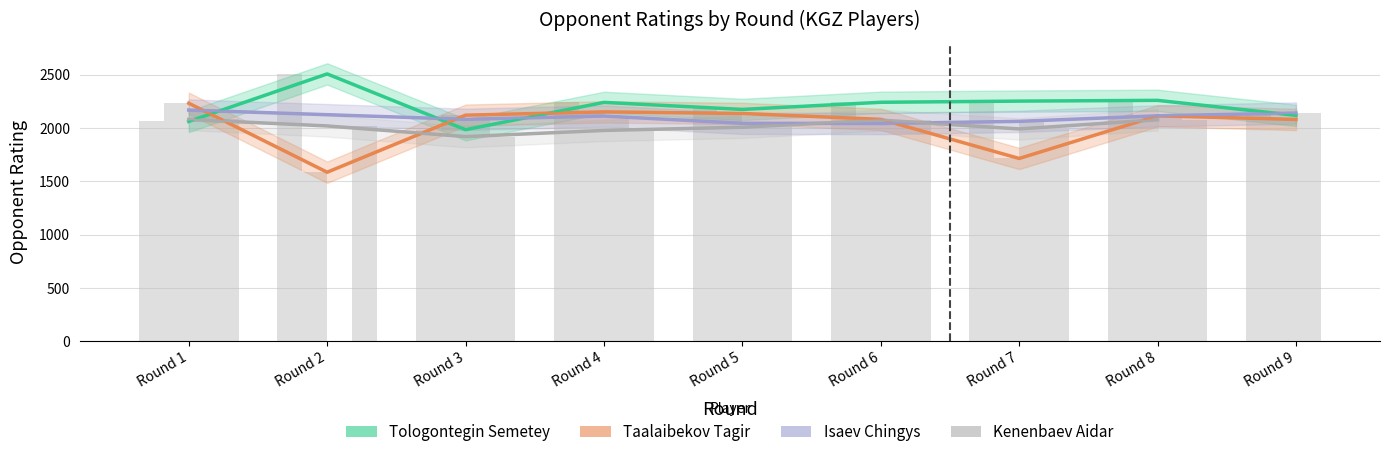

How many bars are there in total?

18